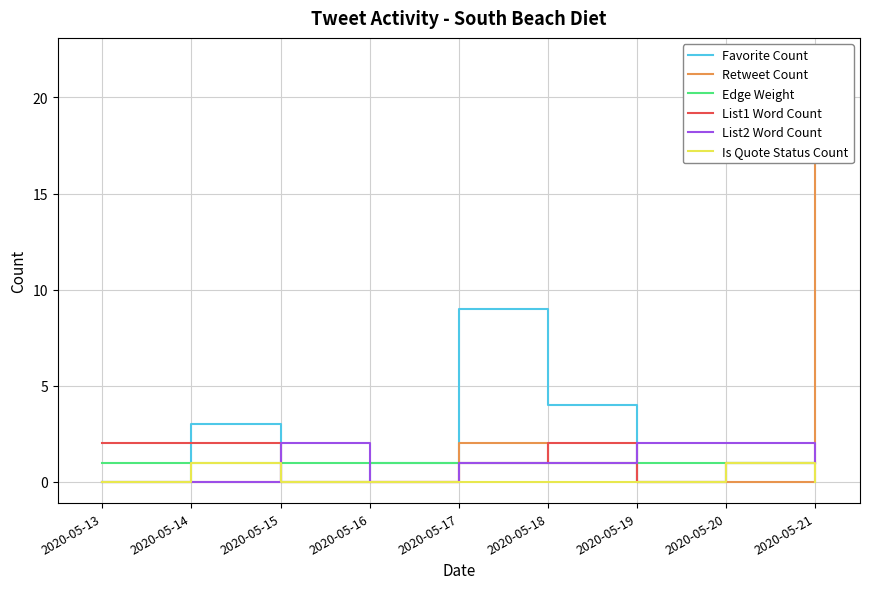

Is it true that Retweet Count equals 2 at 2020-05-17?

True